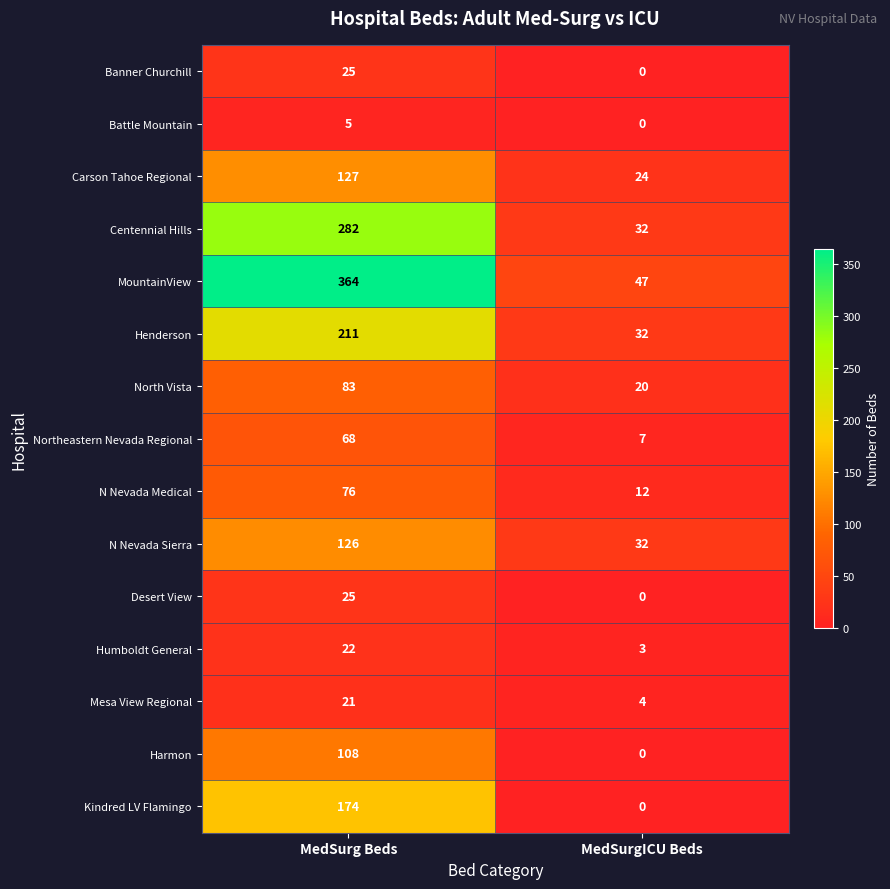

Which series has the largest range (max minus min)?

MountainView